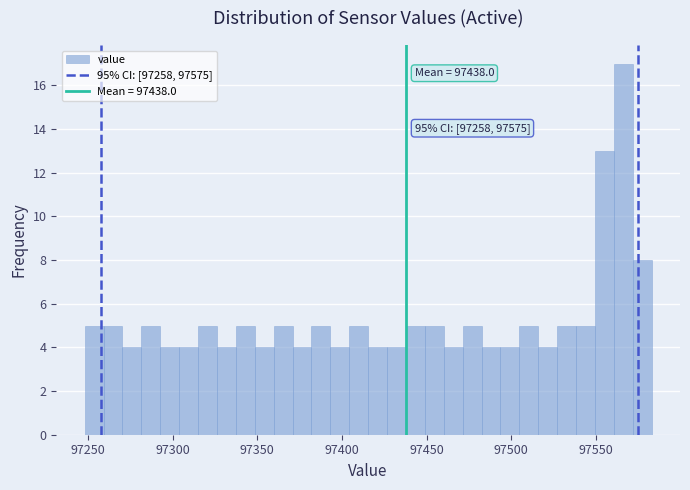

Around what value on the x-axis is the tallest bar? Give the approximate position of its centre, as read against the axis.

97565